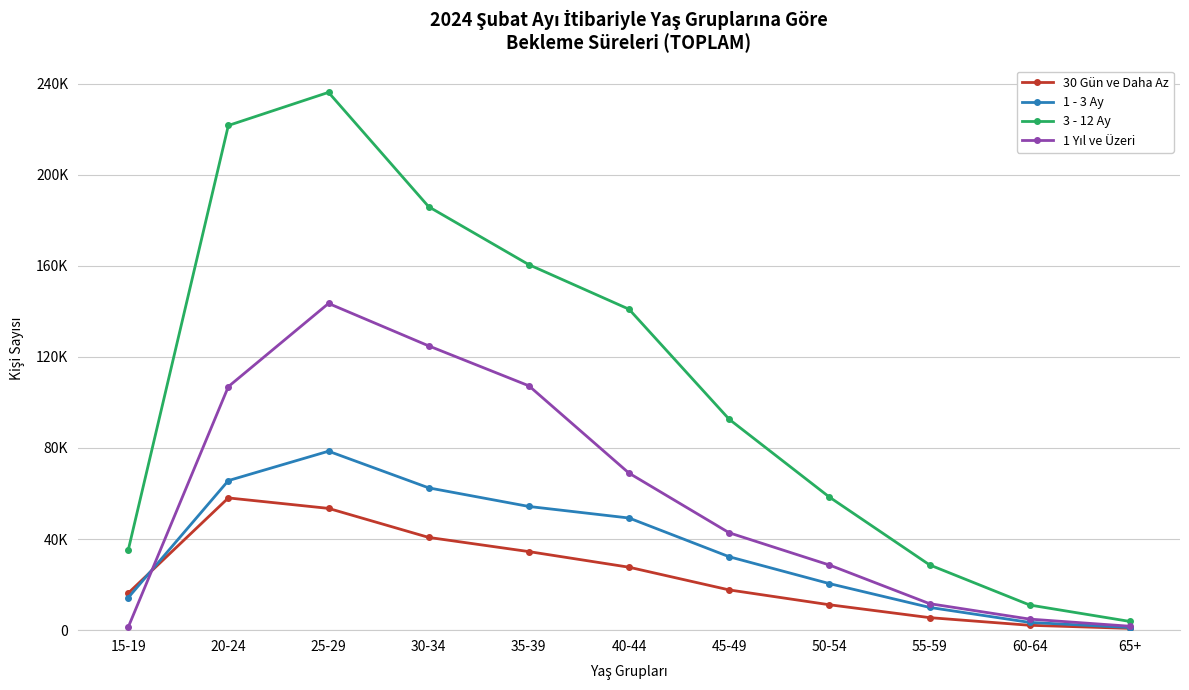

What is the difference between the maximum and minimum values in the 1 Yıl ve Üzeri series?

142191